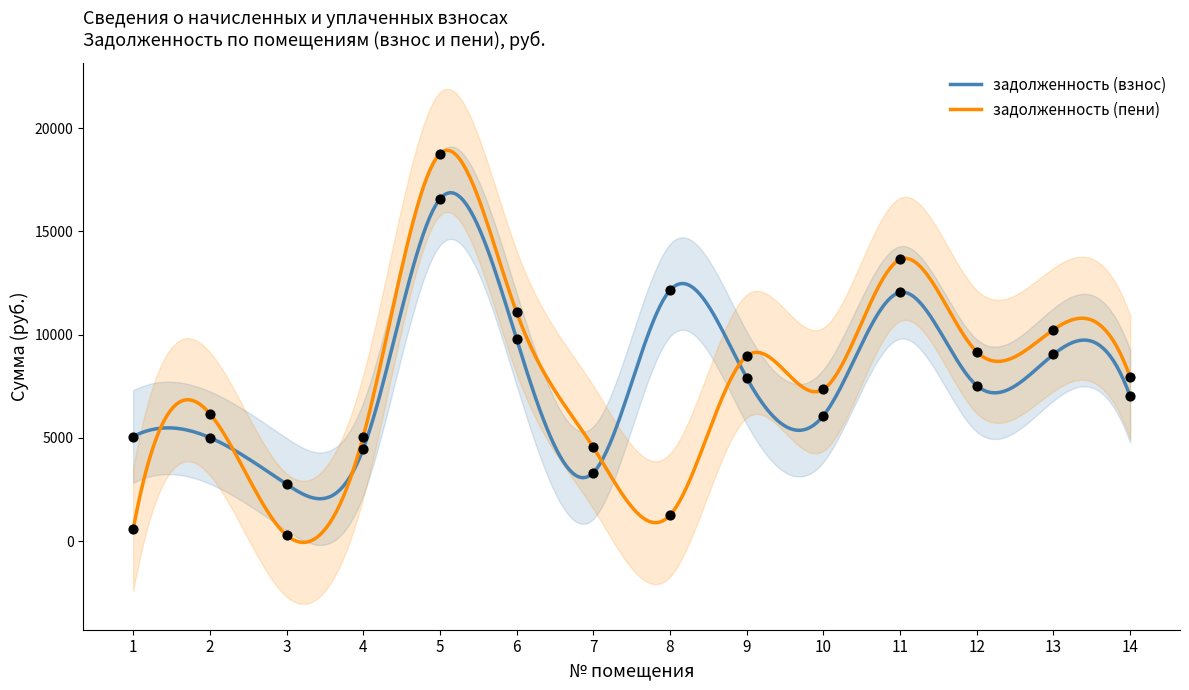

What are all the series names shown in the legend?

задолженность (взнос), задолженность (пени)